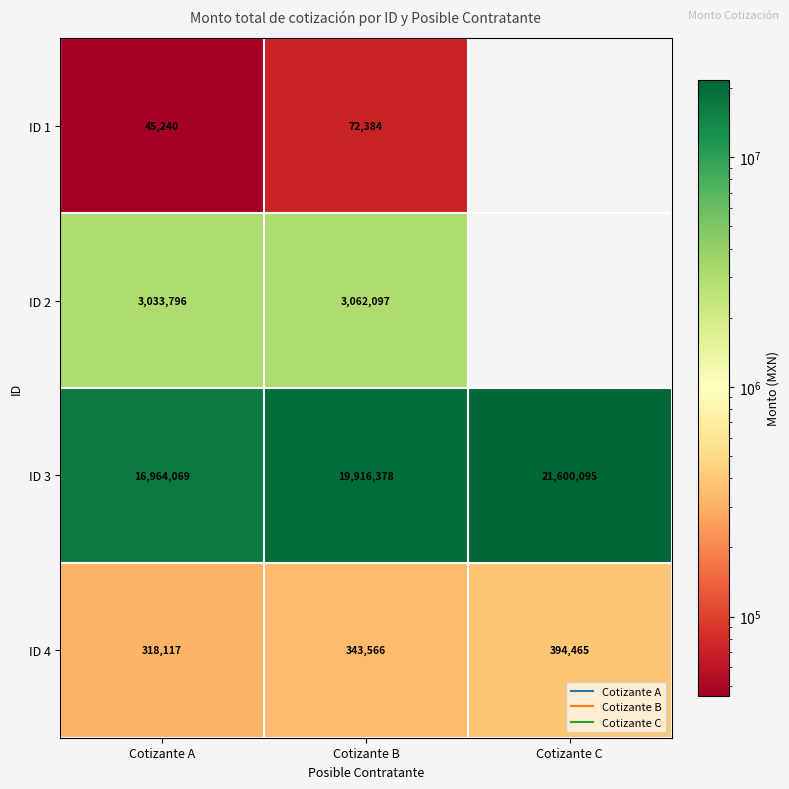

Which category has the lowest value across all series?

Cotizante A